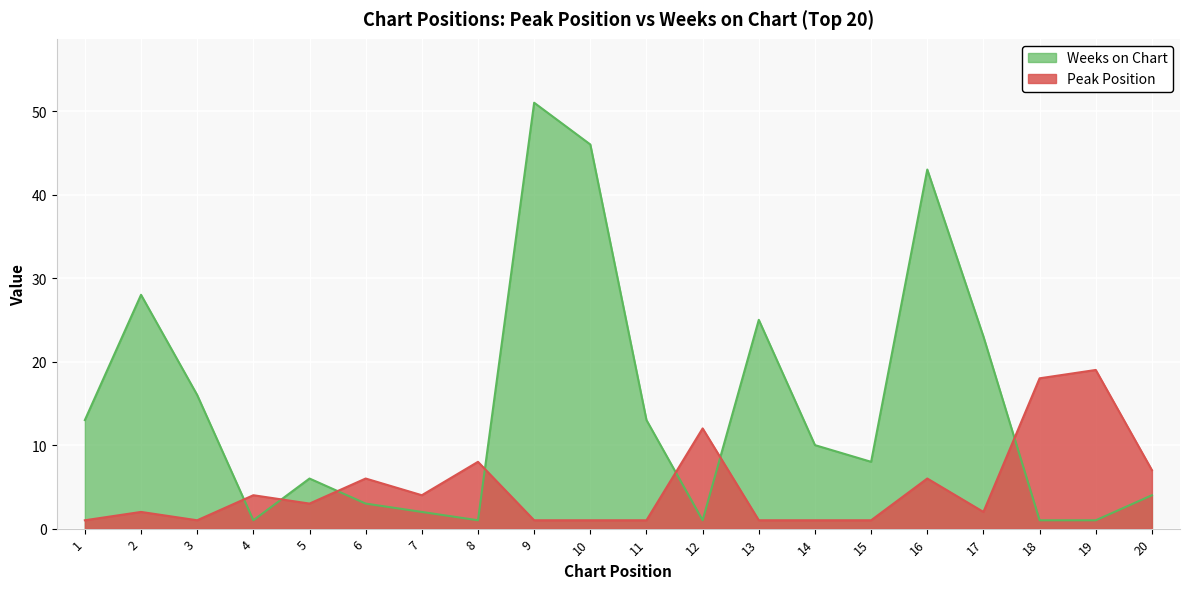

What is the difference between the Peak Position values at 19 and 11?

18